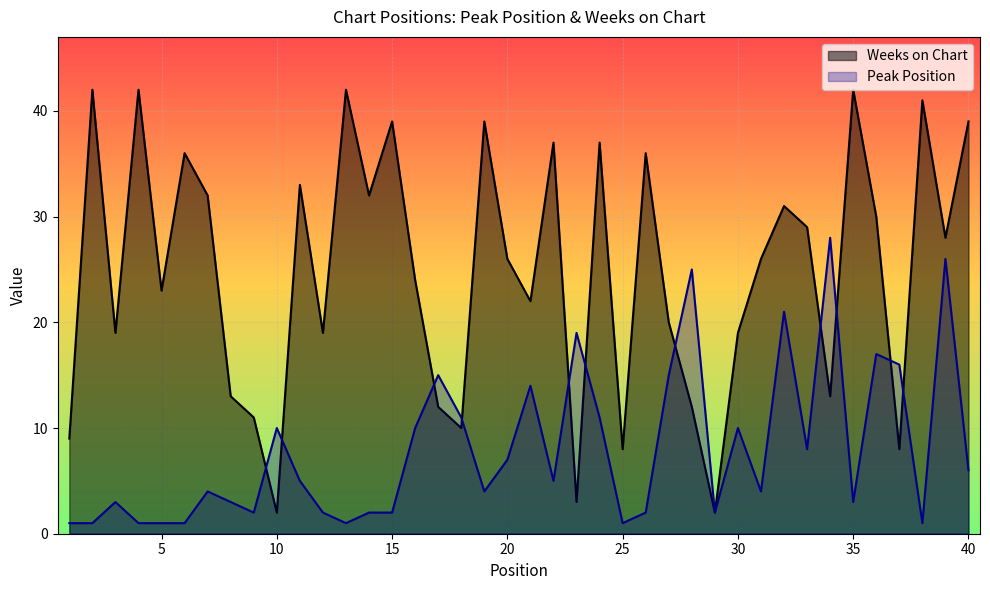

After their last crossing, which series has the higher values: Peak Position or Weeks on Chart?

Weeks on Chart